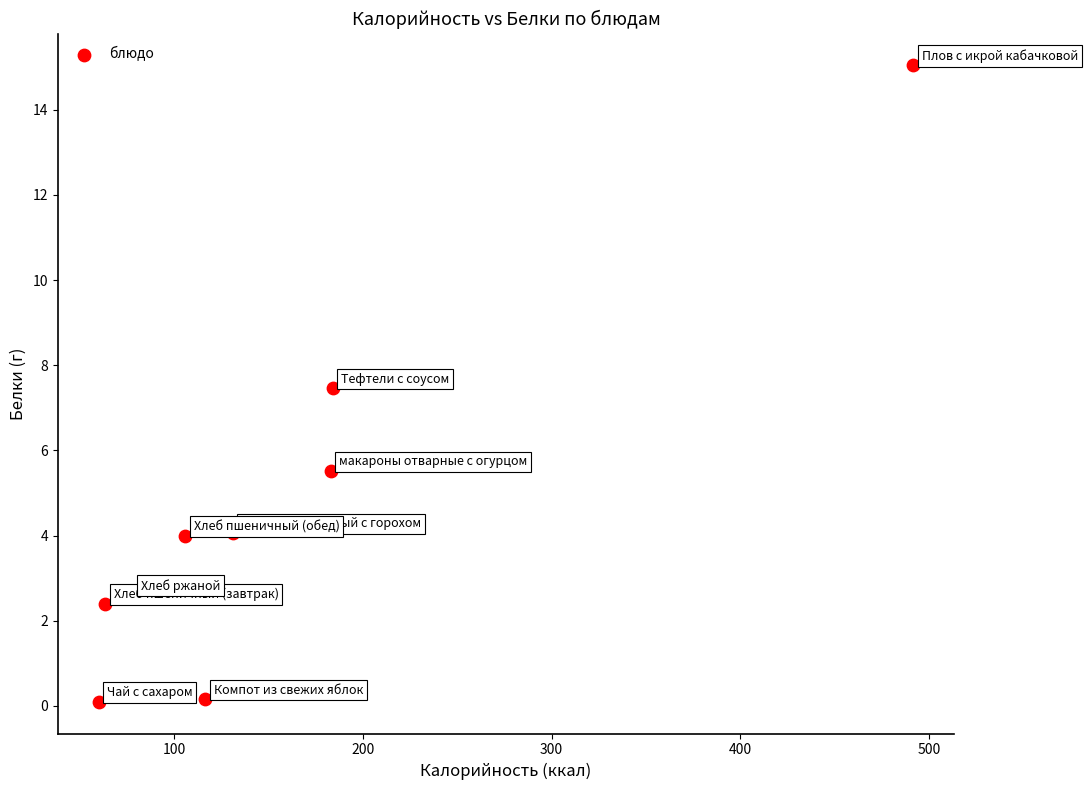

What is the average Y value?

4.6